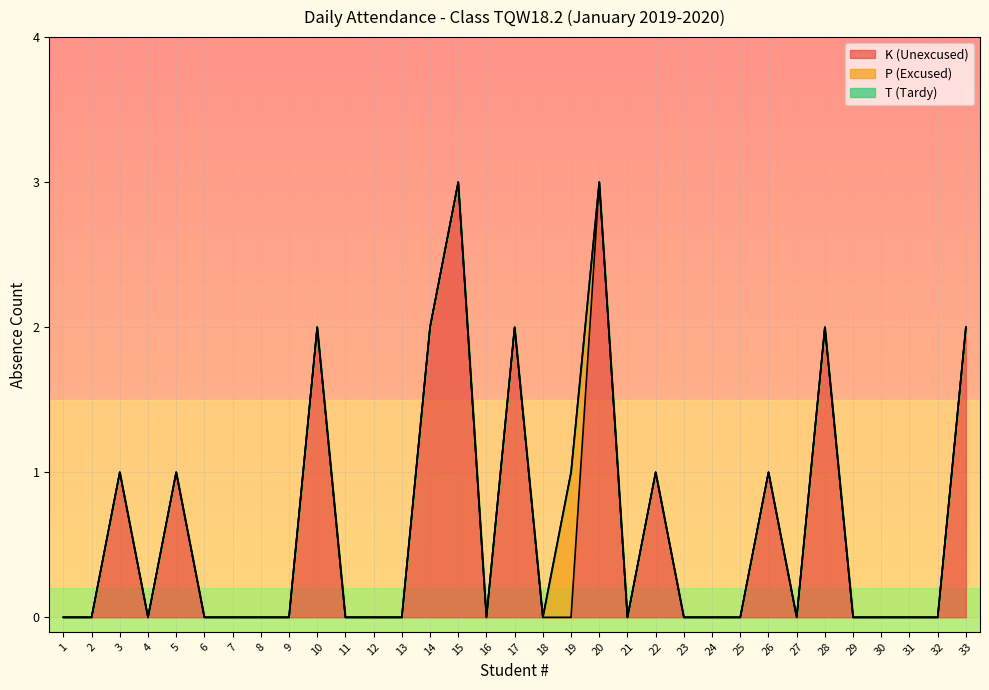

Rank the series at 6 from highest to lowest value.

K (Unexcused), P (Excused), T (Tardy)